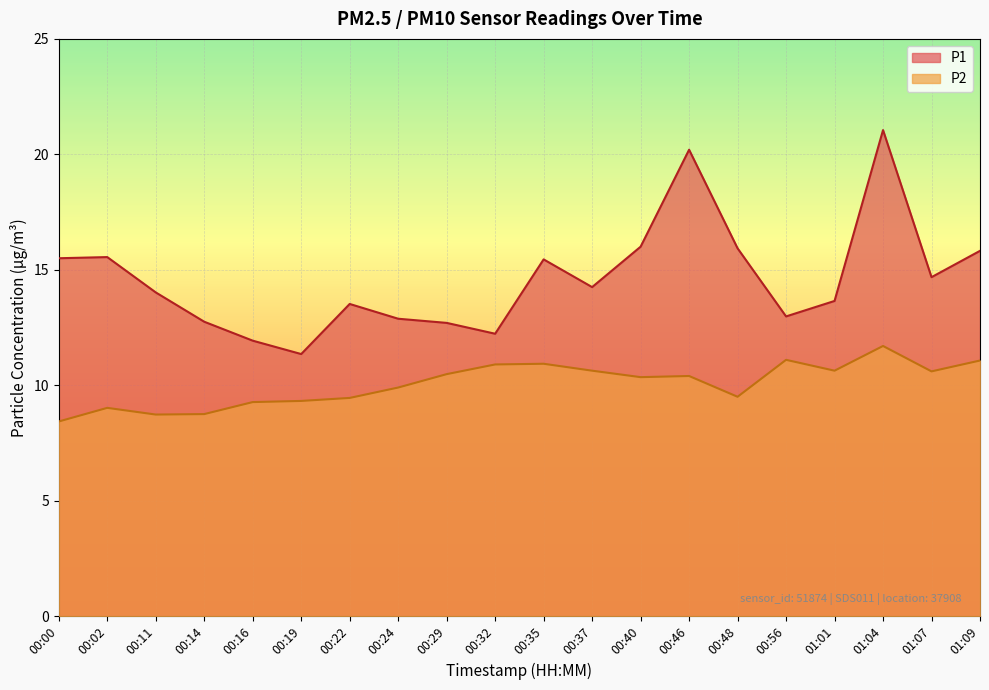

Which series changed the most between 00:40 and 01:09?

P2